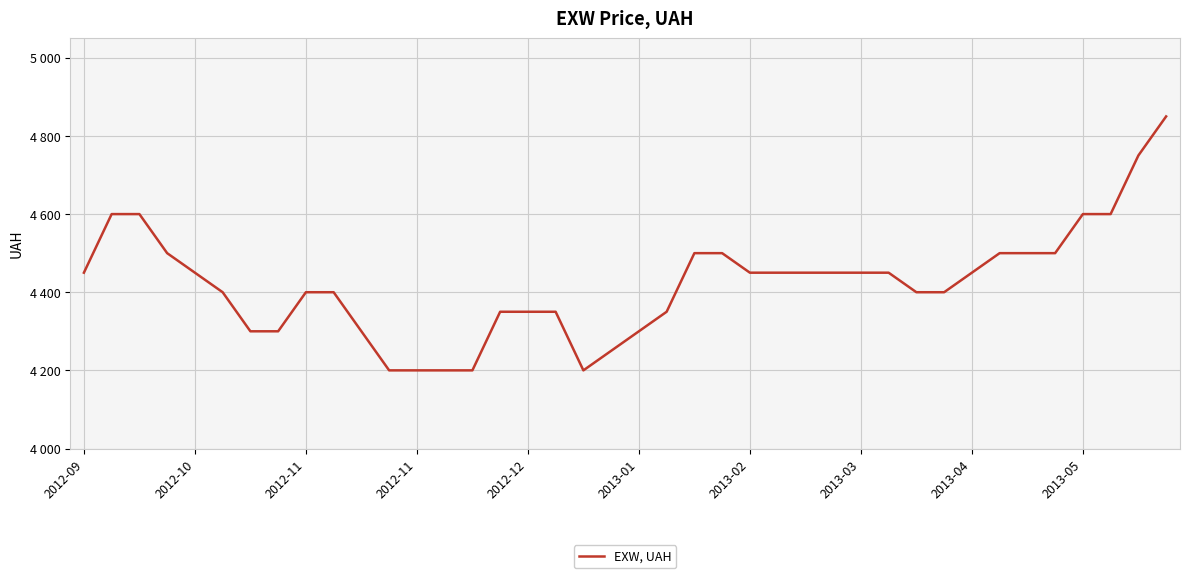

Does the chart display data point markers on the line(s)?

No